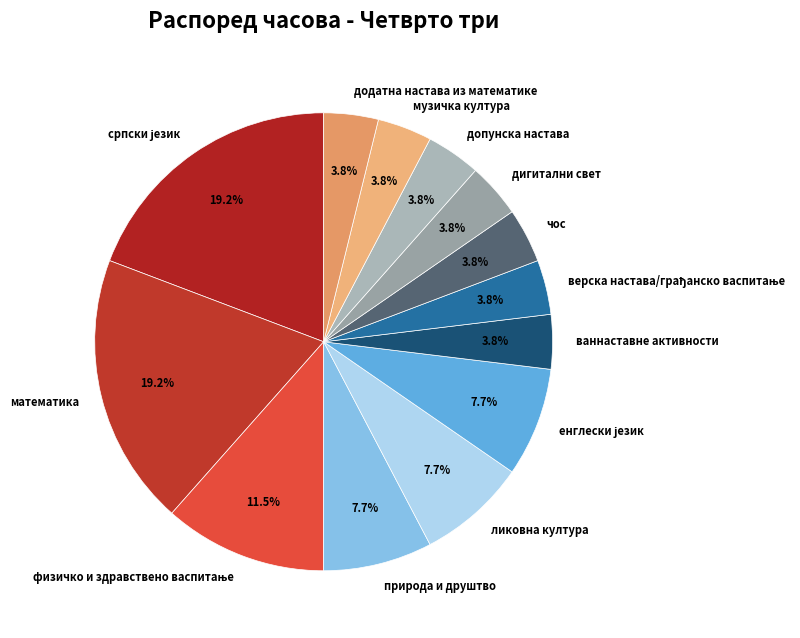

Approximately how many times larger is the value at дигитални свет compared to чос?

1.0